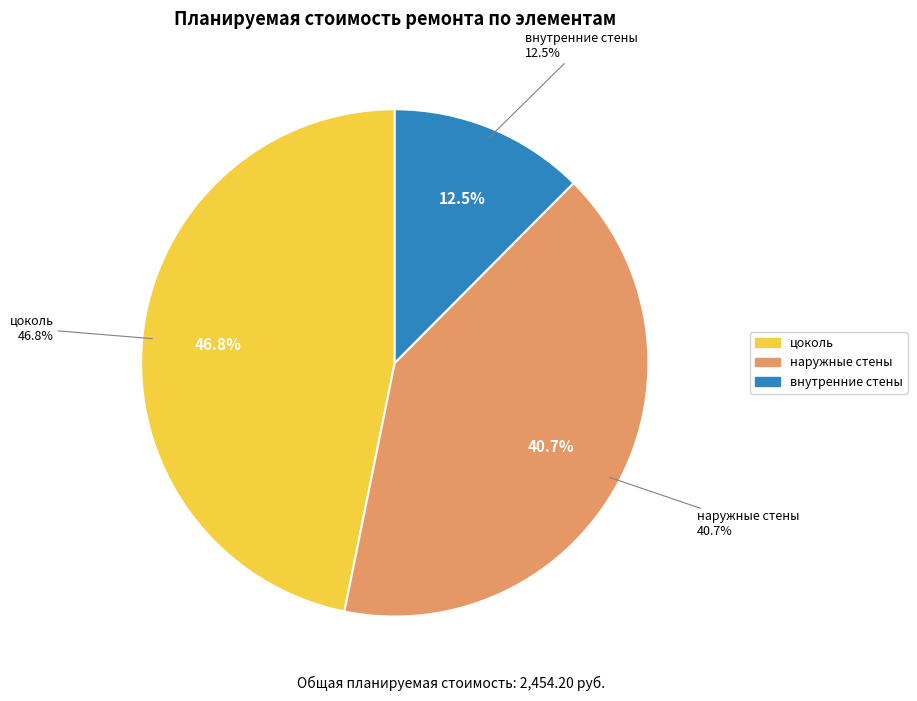

Is it true that крыльца is 1% of the pie?

False